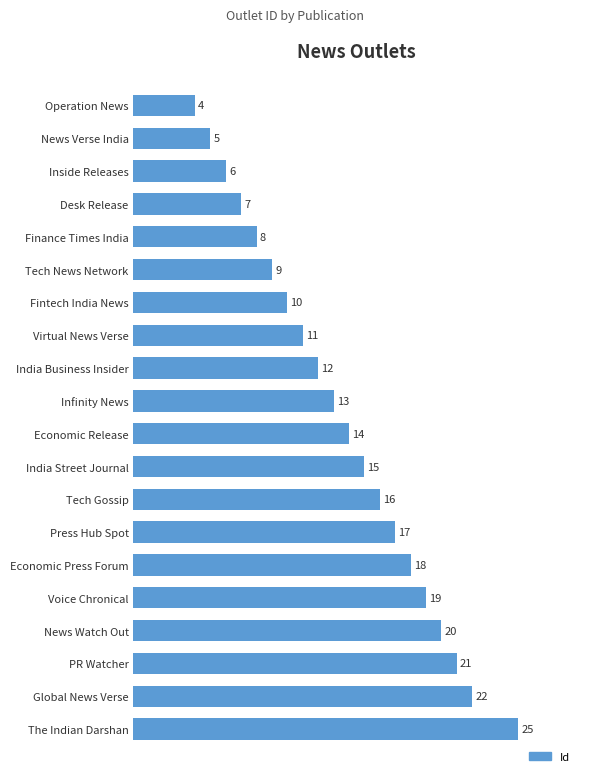

Count the number of data series in this chart.

1